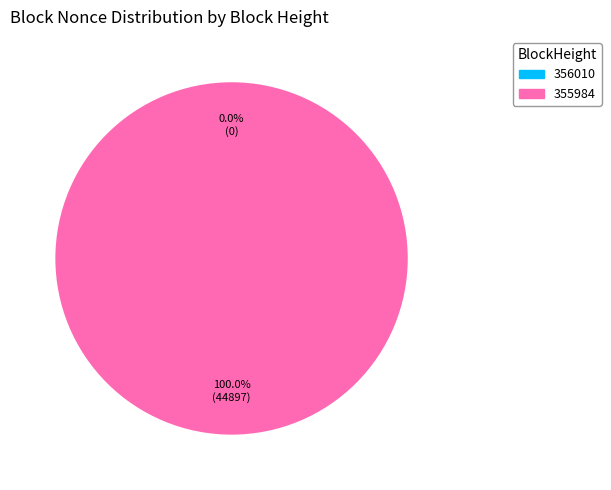

Is it true that 355984 is 95% of the pie?

False